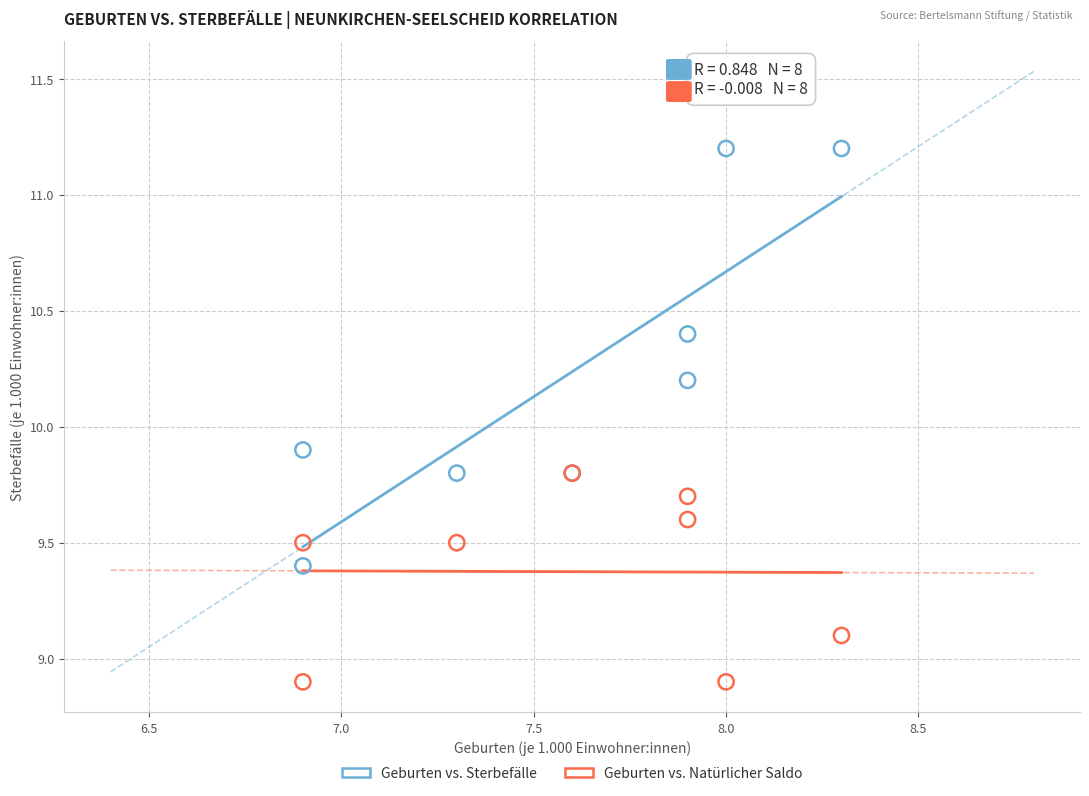

Across all series, what Y value is closest to 10?

9.9